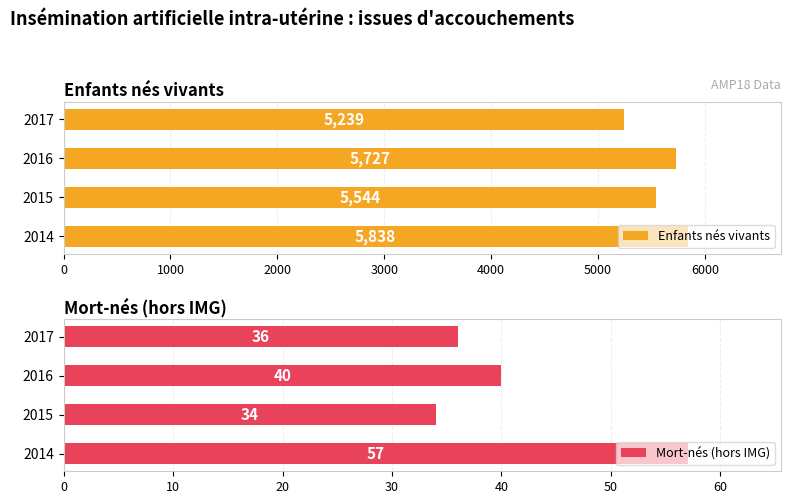

At which label does Enfants nés vivants reach its peak?

2014